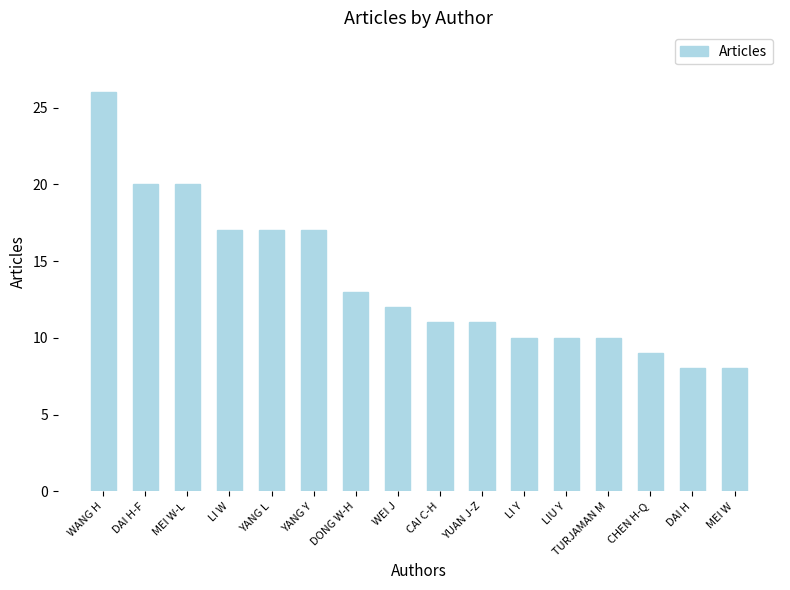

Which label corresponds to the largest value in the chart?

WANG H